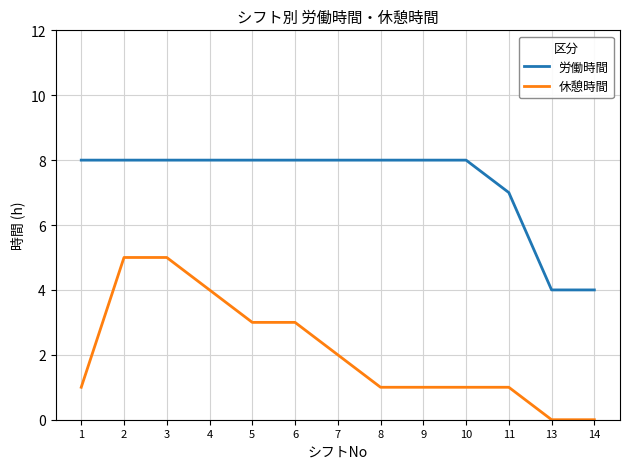

Reading left to right, extract all data points from this chart.

労働時間: 1=8	2=8	3=8	4=8	5=8	6=8	7=8	8=8	9=8	10=8	11=7	13=4	14=4
休憩時間: 1=1	2=5	3=5	4=4	5=3	6=3	7=2	8=1	9=1	10=1	11=1	13=0	14=0